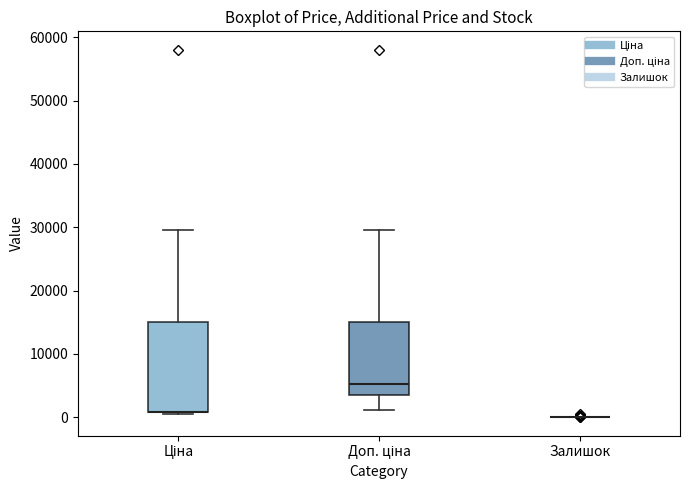

Which box is the tallest, from its lower edge to its upper edge?

Ціна